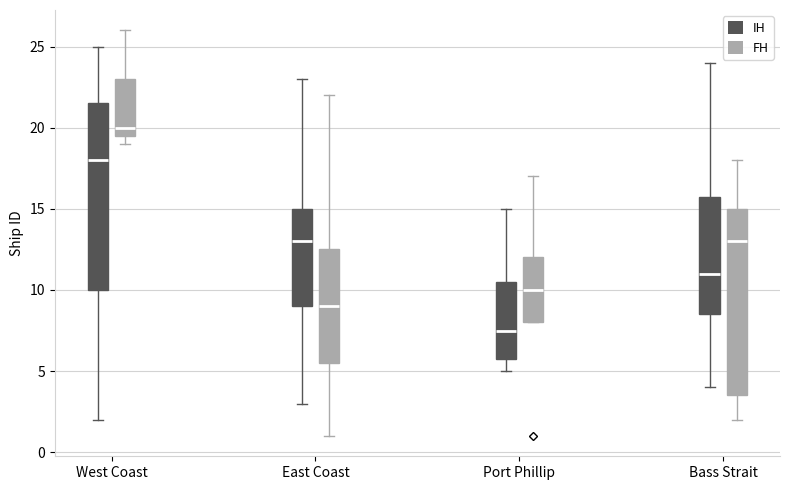

Reading left to right, read every box against the y-axis: the position of its median line, the range the box covers, and the ends of its whiskers. The values are not printed on the chart, so give them approximately, as read against the axis.

West Coast (IH): median 18.0, box 10.0 to 21.5, whiskers 2.0 to 25.0
West Coast (FH): median 20.0, box 19.5 to 23.0, whiskers 19.0 to 26.0
East Coast (IH): median 13.0, box 9.0 to 15.0, whiskers 3.0 to 23.0
East Coast (FH): median 9.0, box 5.5 to 12.5, whiskers 1.0 to 22.0
Port Phillip (IH): median 7.5, box 6.0 to 10.5, whiskers 5.0 to 15.0
Port Phillip (FH): median 10.0, box 8.0 to 12.0, whiskers 8.0 to 17.0
Bass Strait (IH): median 11.0, box 8.5 to 16.0, whiskers 4.0 to 24.0
Bass Strait (FH): median 13.0, box 3.5 to 15.0, whiskers 2.0 to 18.0